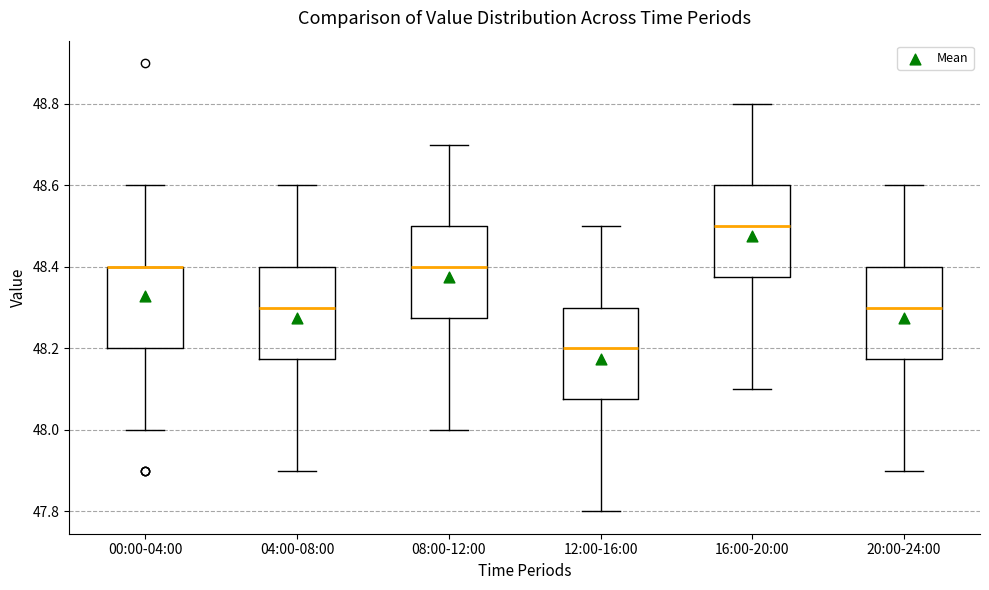

Reading left to right, transcribe this box plot: for each box, give where its median line is, the range the box spans, and where its two whiskers end, as read against the y-axis. The values are not printed on the chart, so give them approximately, as read against the axis.

00:00-04:00: median 48.40 (drawn on the box's upper edge), box 48.20 to 48.40, whiskers 48.00 to 48.60
04:00-08:00: median 48.30, box 48.18 to 48.40, whiskers 47.90 to 48.60
08:00-12:00: median 48.40, box 48.28 to 48.50, whiskers 48.00 to 48.70
12:00-16:00: median 48.20, box 48.08 to 48.30, whiskers 47.80 to 48.50
16:00-20:00: median 48.50, box 48.38 to 48.60, whiskers 48.10 to 48.80
20:00-24:00: median 48.30, box 48.18 to 48.40, whiskers 47.90 to 48.60